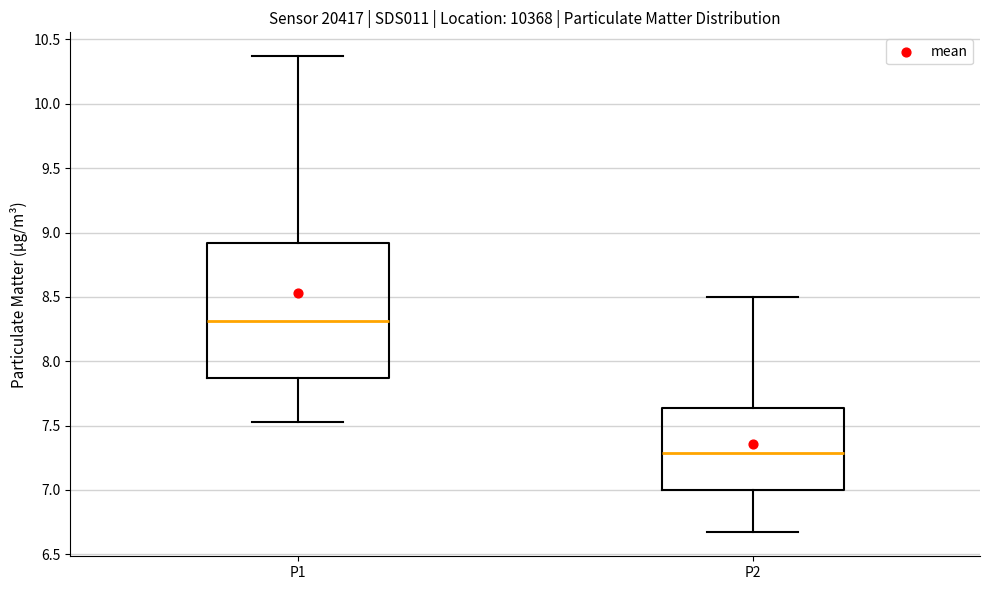

Reading left to right, read every box against the y-axis: the position of its median line, the range the box covers, and the ends of its whiskers. The values are not printed on the chart, so give them approximately, as read against the axis.

P1: median 8.30, box 7.85 to 8.90, whiskers 7.55 to 10.35
P2: median 7.30, box 7.00 to 7.65, whiskers 6.65 to 8.50